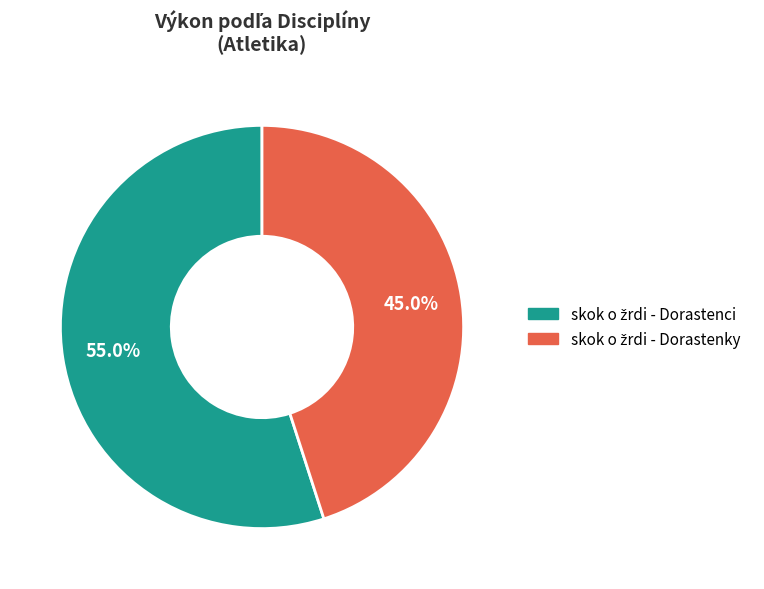

Is there any slice that represents more than half of the pie?

Yes